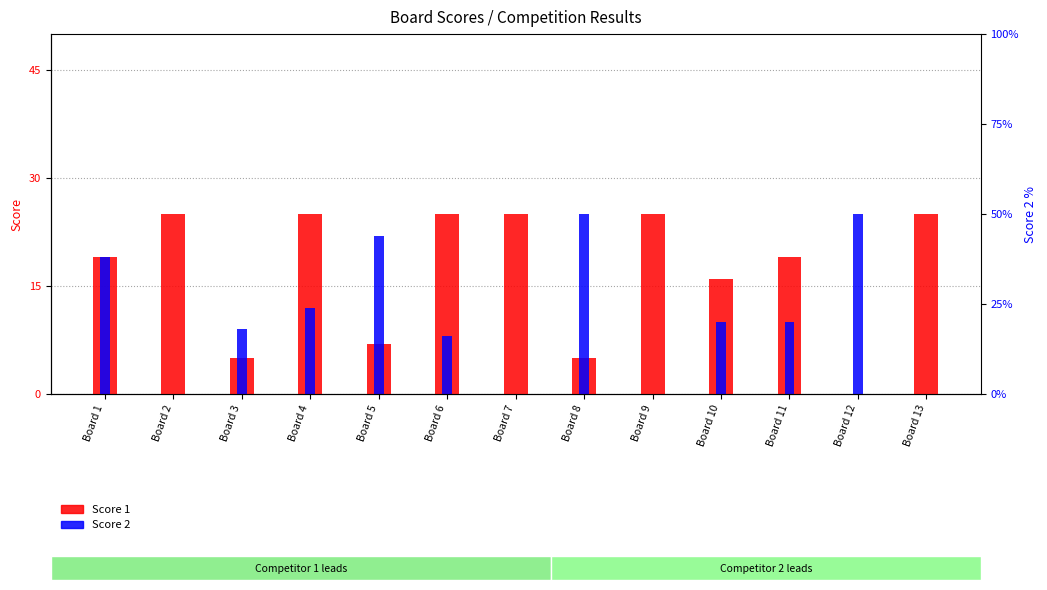

What is the greatest value displayed?

25